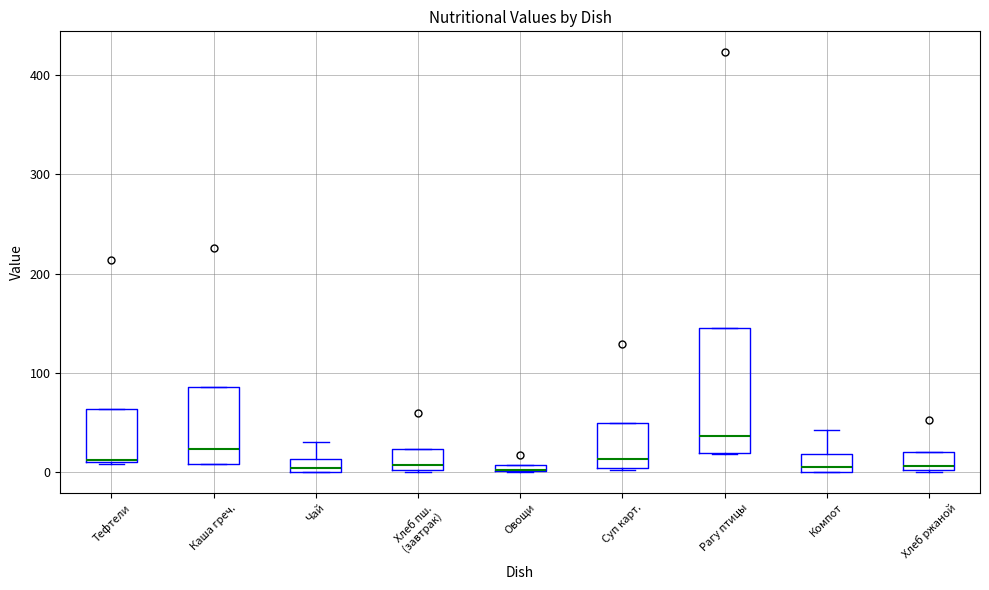

Which box is the tallest, from its lower edge to its upper edge?

Рагу птицы